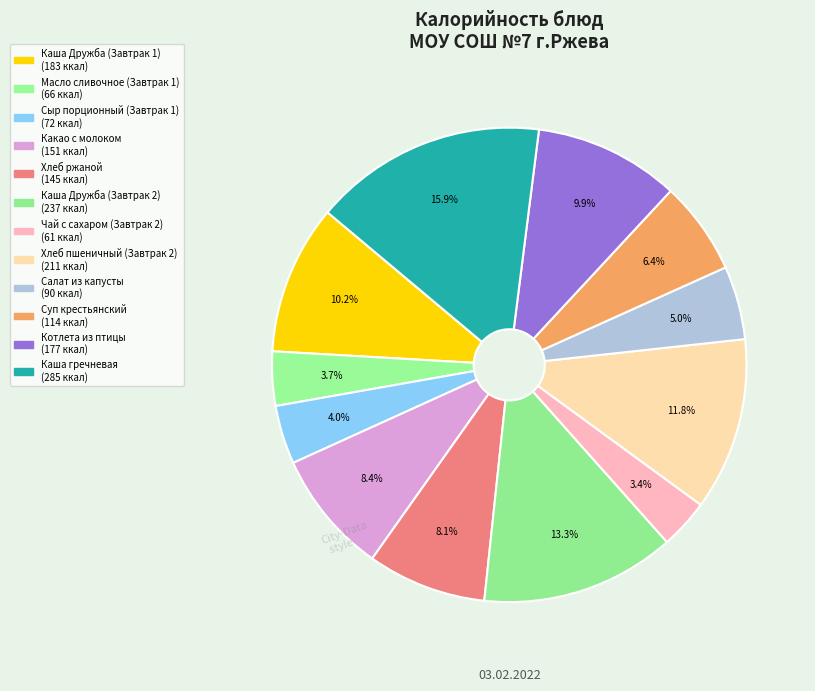

To the nearest percent, what is the average slice percentage?

8%